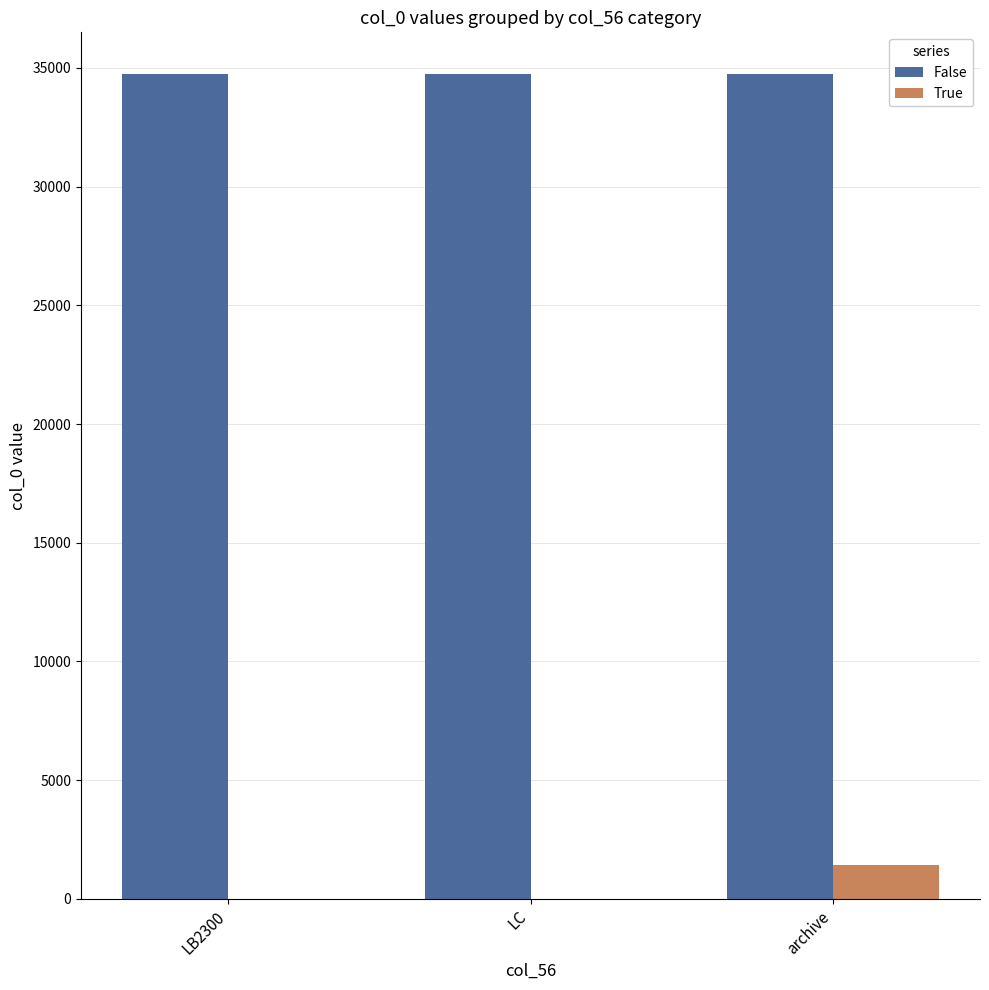

What is the total value across all series at LC?

34776